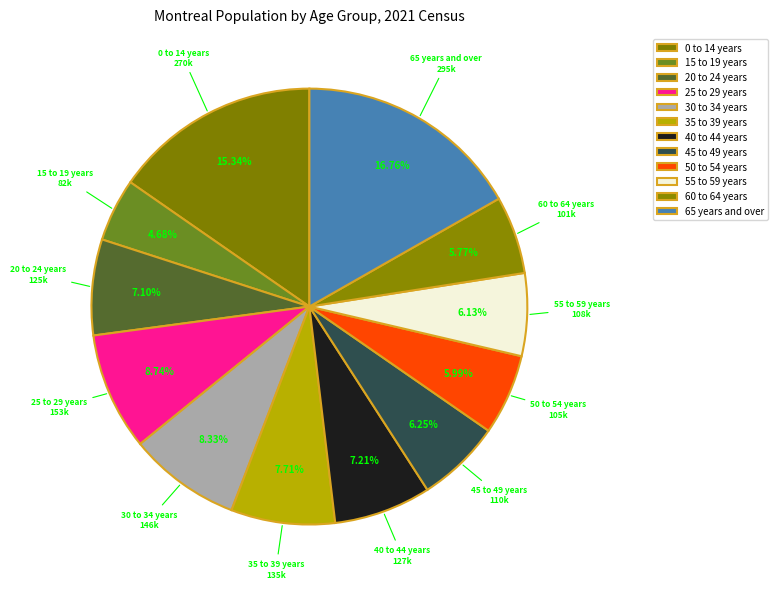

Do 35 to 39 years and 0 to 14 years together represent more than half of the pie?

No